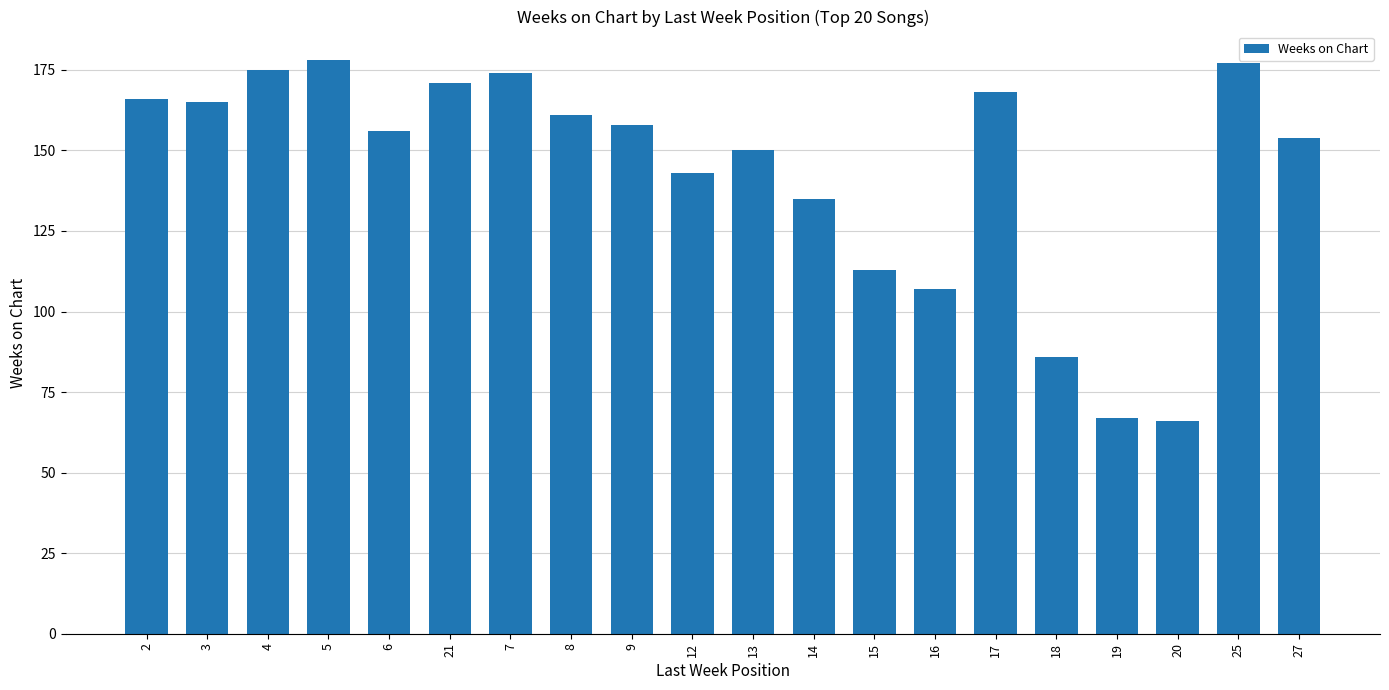

Is it true that the value at 8 is 40?

False